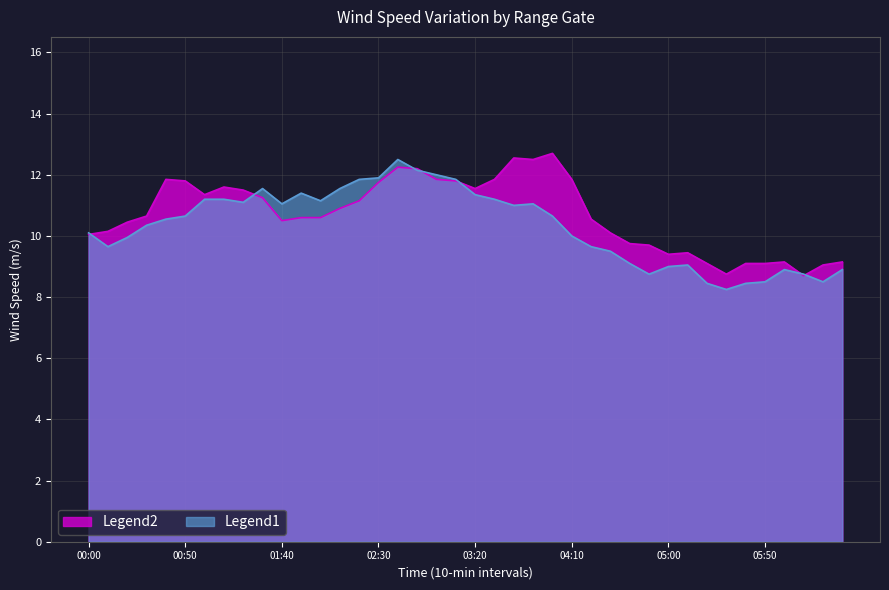

What is the total value across all series at 01:40?

21.6